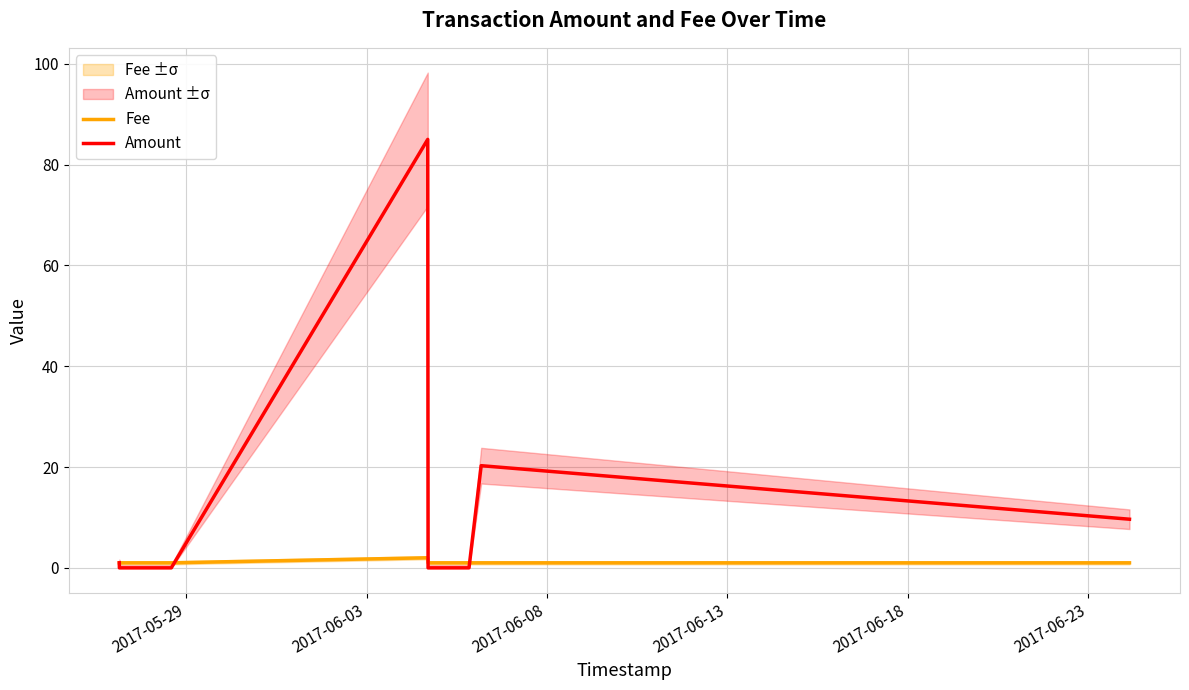

True or false: Amount has a value of -36.0 at 2017-06-08.

False